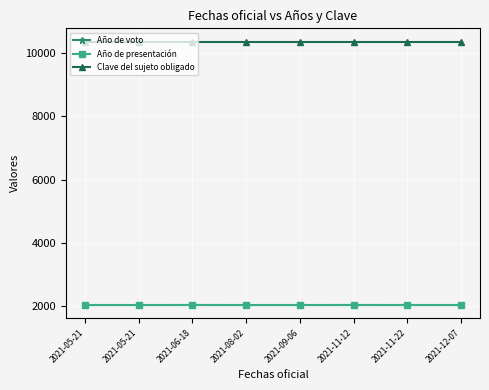

Which series changed the most between 2021-09-06 and 2021-11-12?

Año de voto